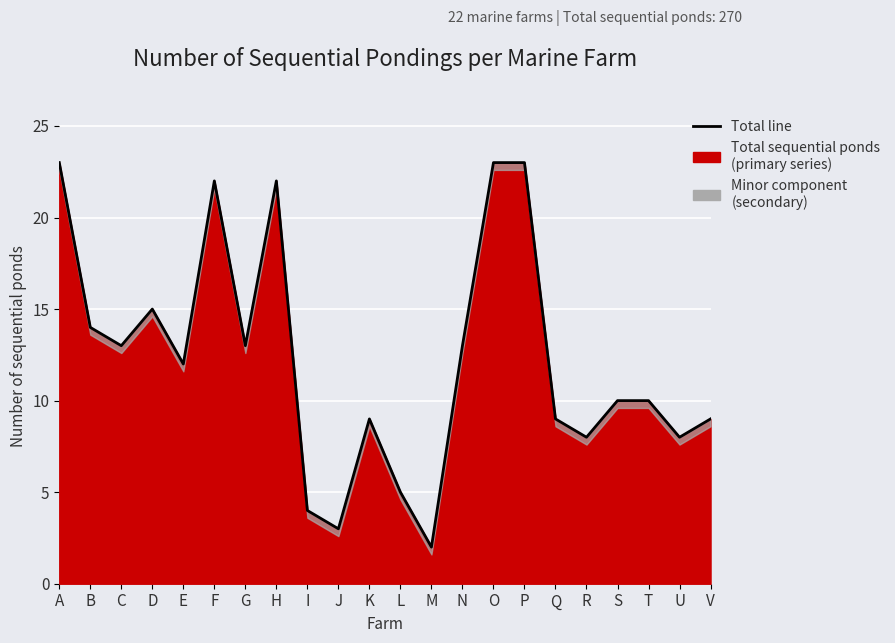

List the labels in order of value, largest first.

A, O, P, F, H, D, B, C, G, N, E, S, T, K, Q, V, R, U, L, I, J, M